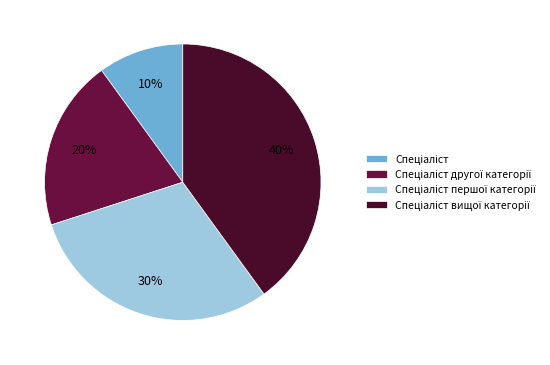

Is there any slice that represents more than half of the pie?

No